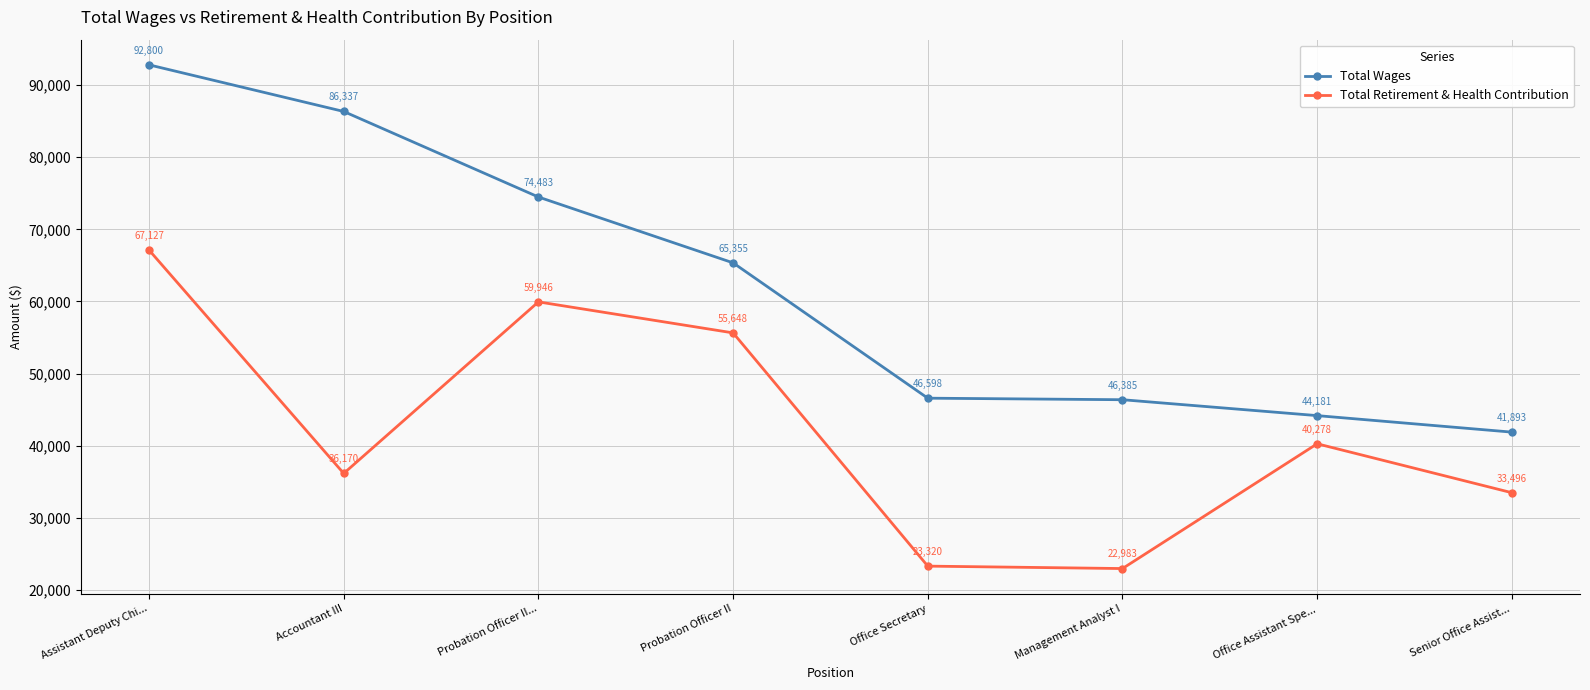

Which series changed the most between Assistant Deputy Chi... and Management Analyst I?

Total Wages